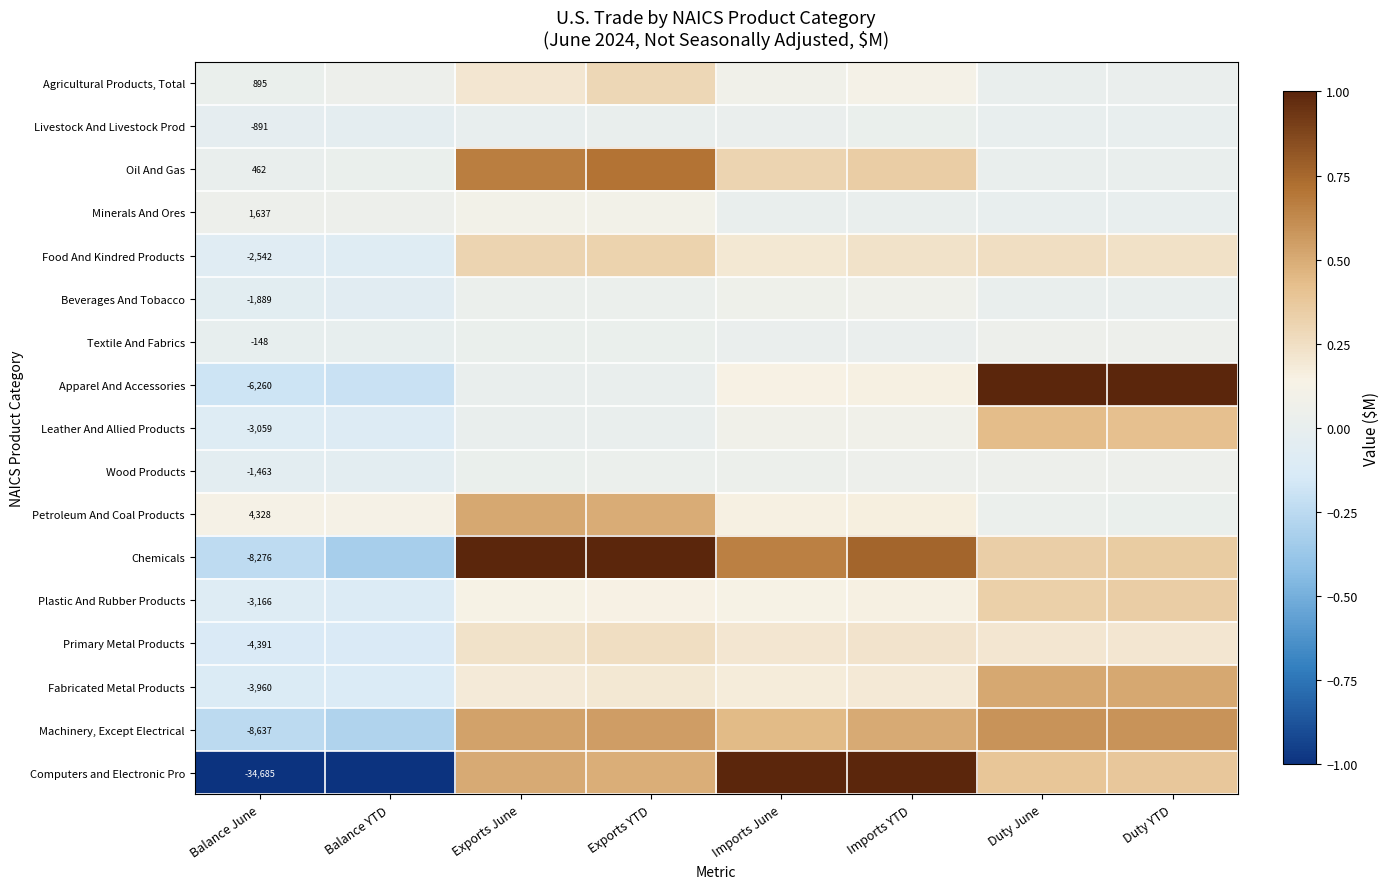

The Wood Products series shows 0.0 at Duty June. True or false?

False